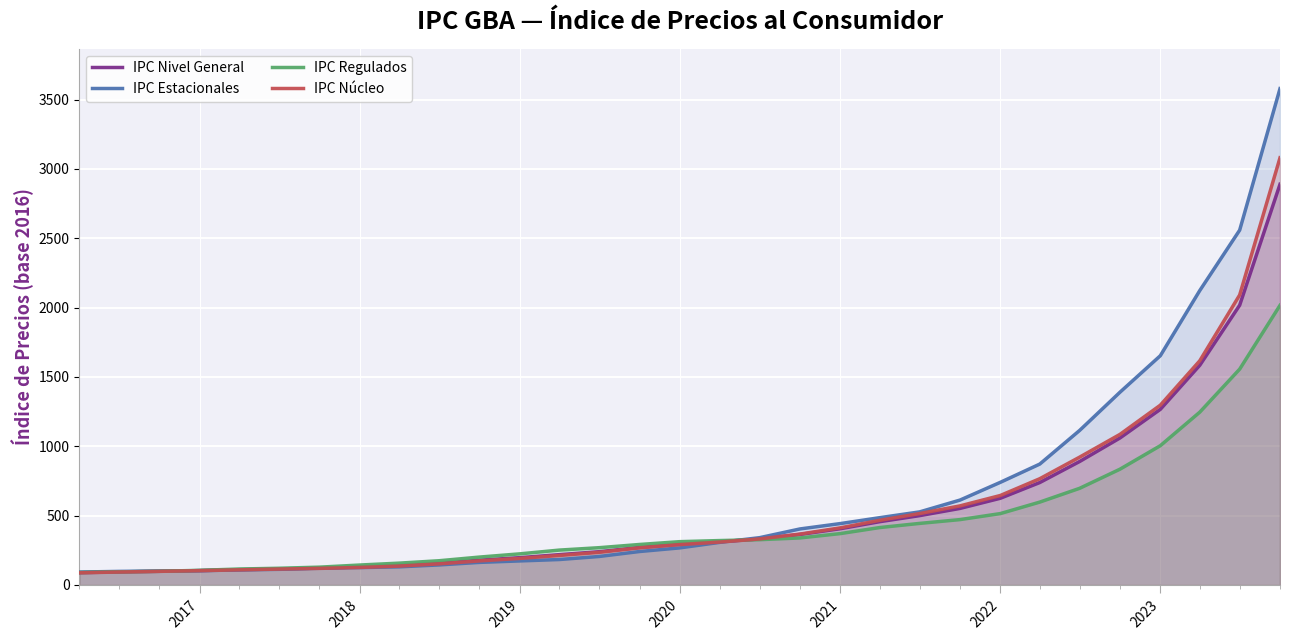

Which series has the largest range (max minus min)?

IPC Estacionales